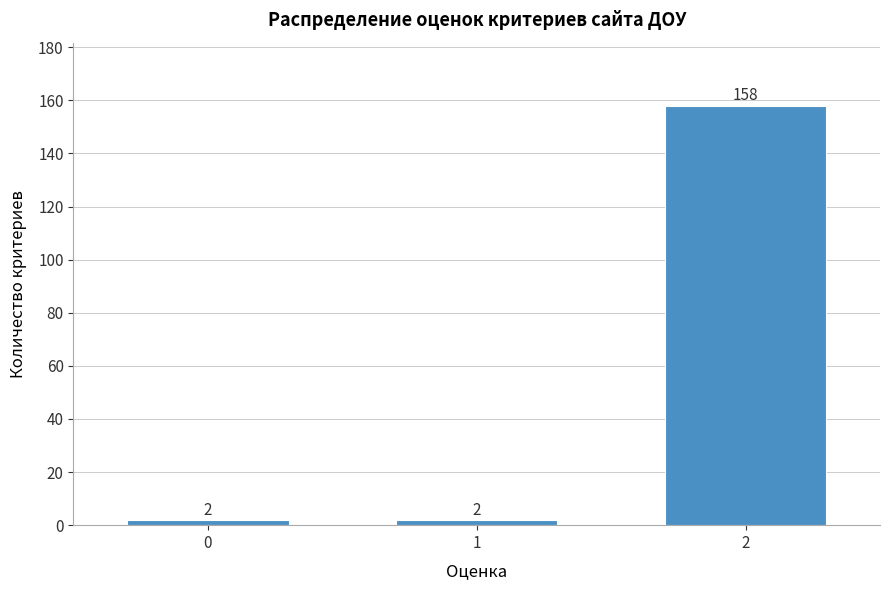

Reading left to right, transcribe all the data shown in this chart.

0=2	1=2	2=158